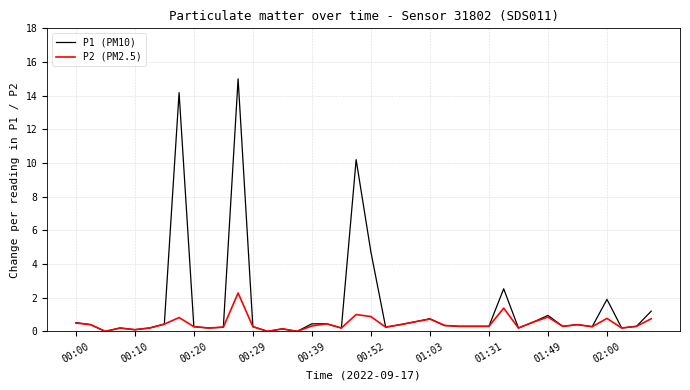

Which series has the largest range (max minus min)?

P1 (PM10)